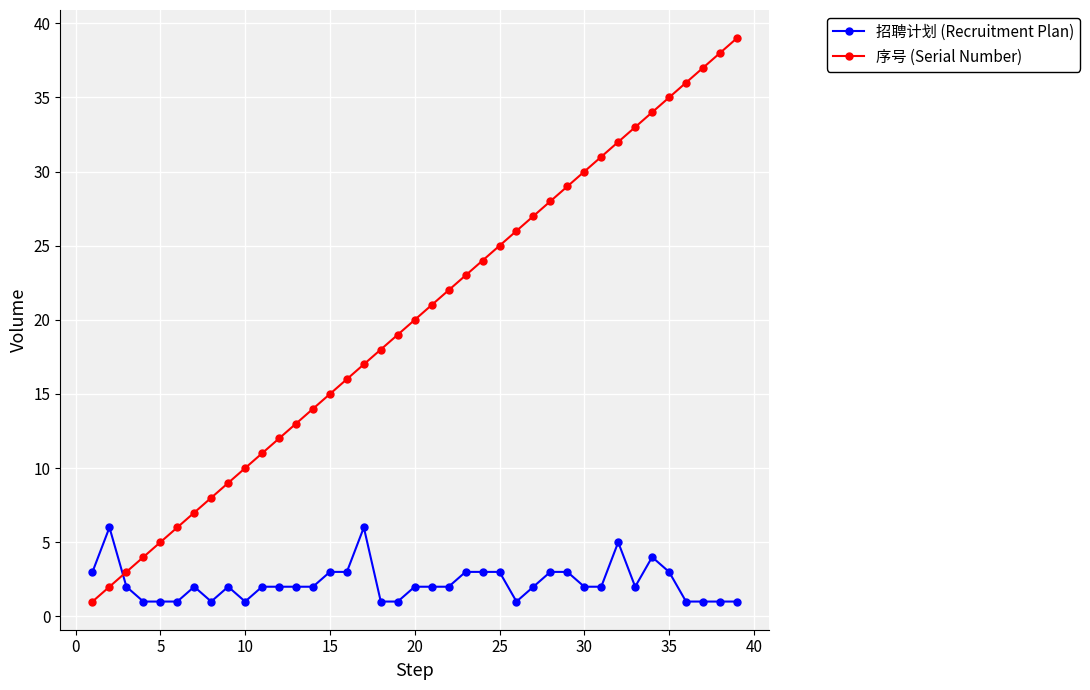

Which series ends up on top after the final intersection of 招聘计划 (Recruitment Plan) and 序号 (Serial Number)?

序号 (Serial Number)